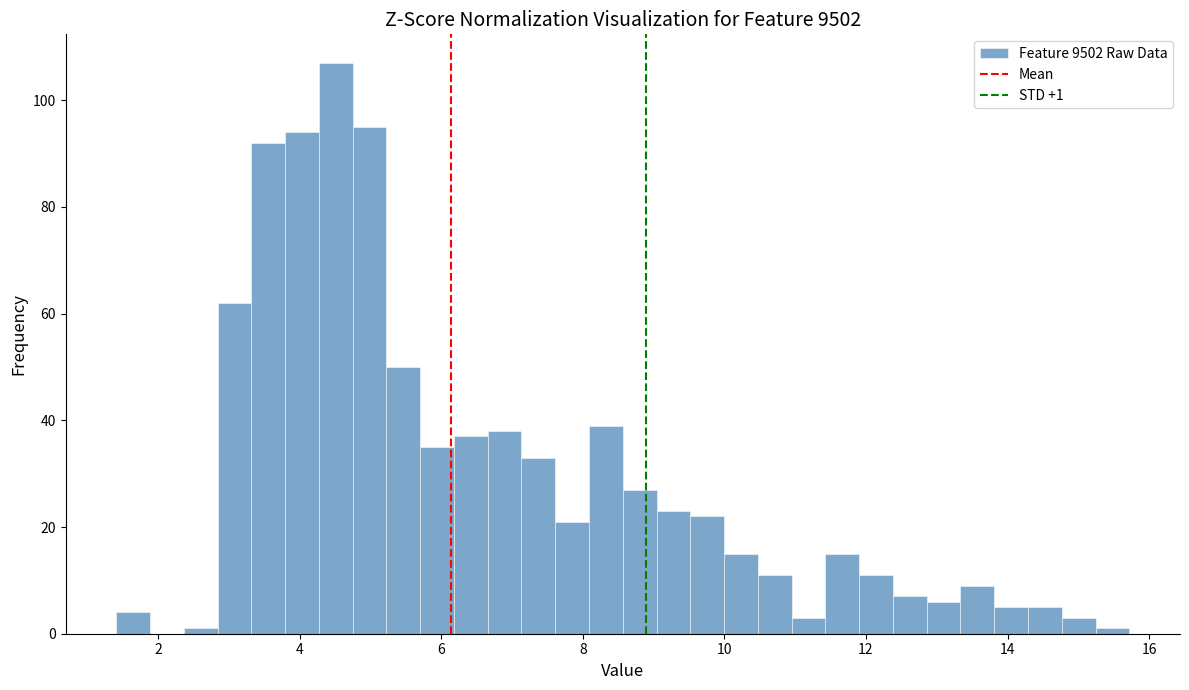

Around what value on the x-axis is the tallest bar? Give the approximate position of its centre, as read against the axis.

4.6